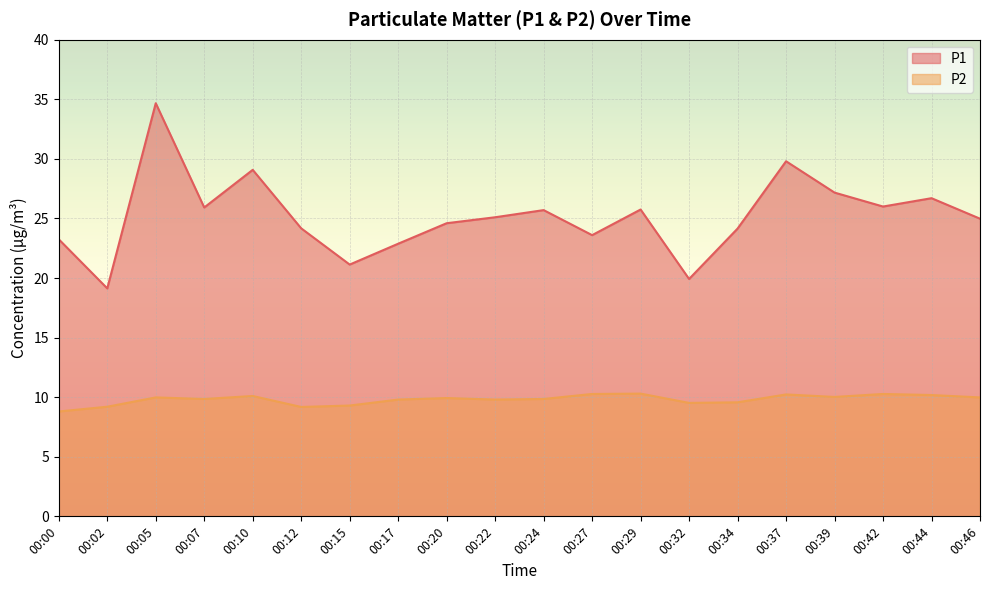

What is the minimum value for P1?

19.1